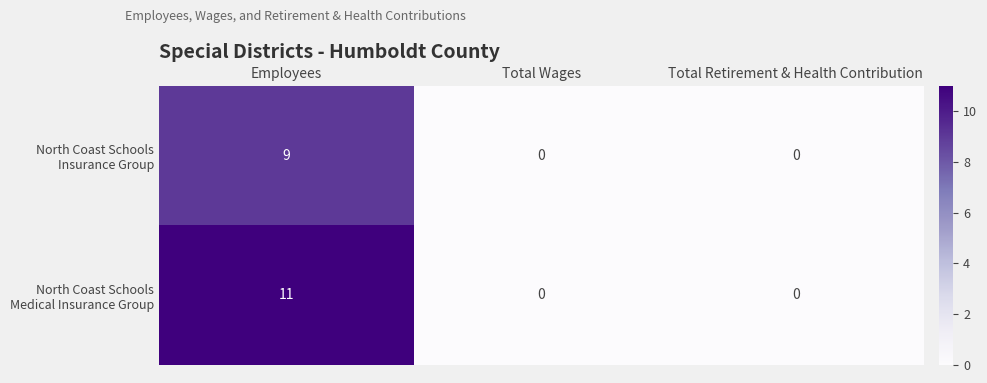

At which category is the sum across all series the highest?

Employees